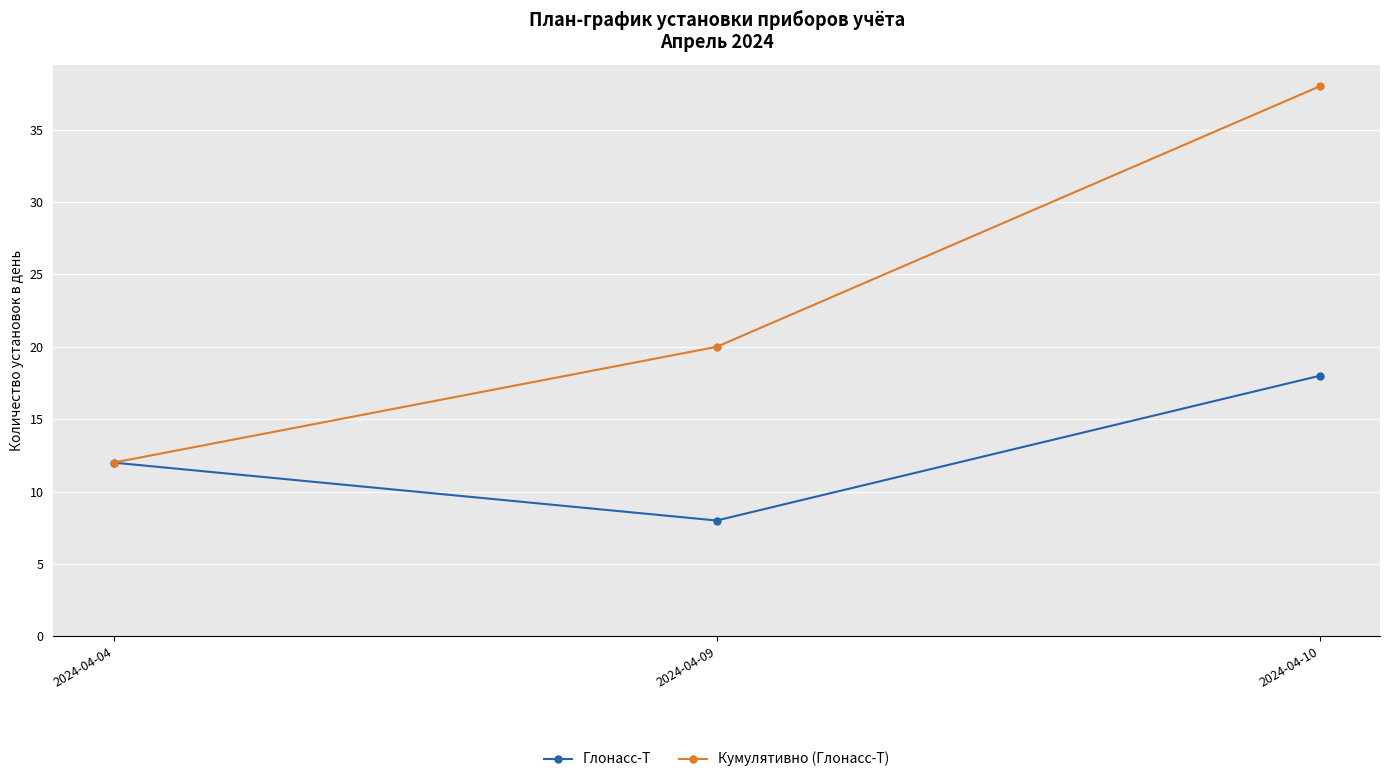

What is the value of the Кумулятивно (Глонасс-Т) point at the 1st from the left?

12